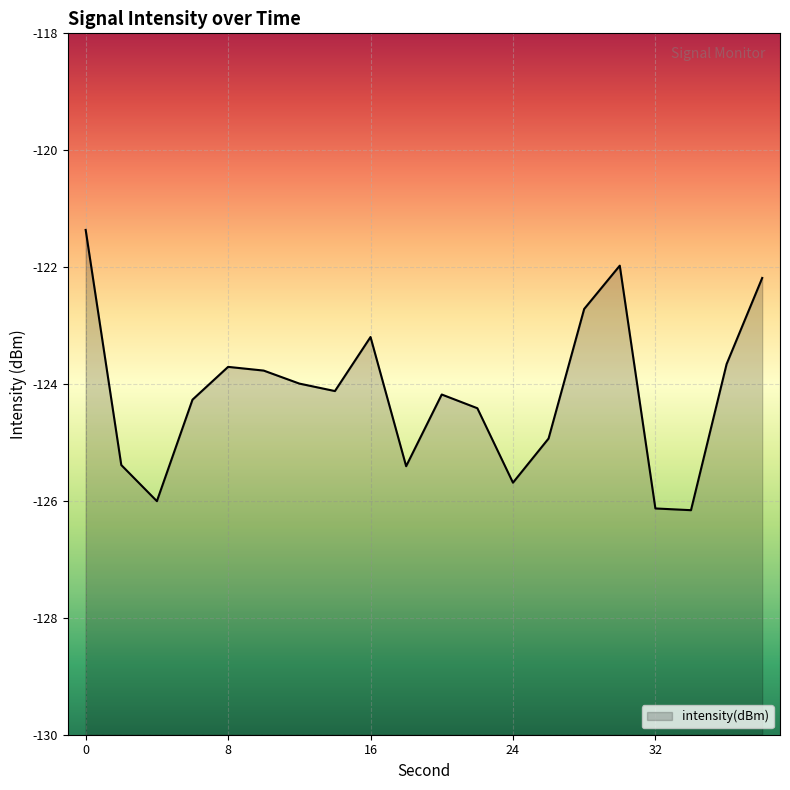

The value at 2 is -33.0. True or false?

False